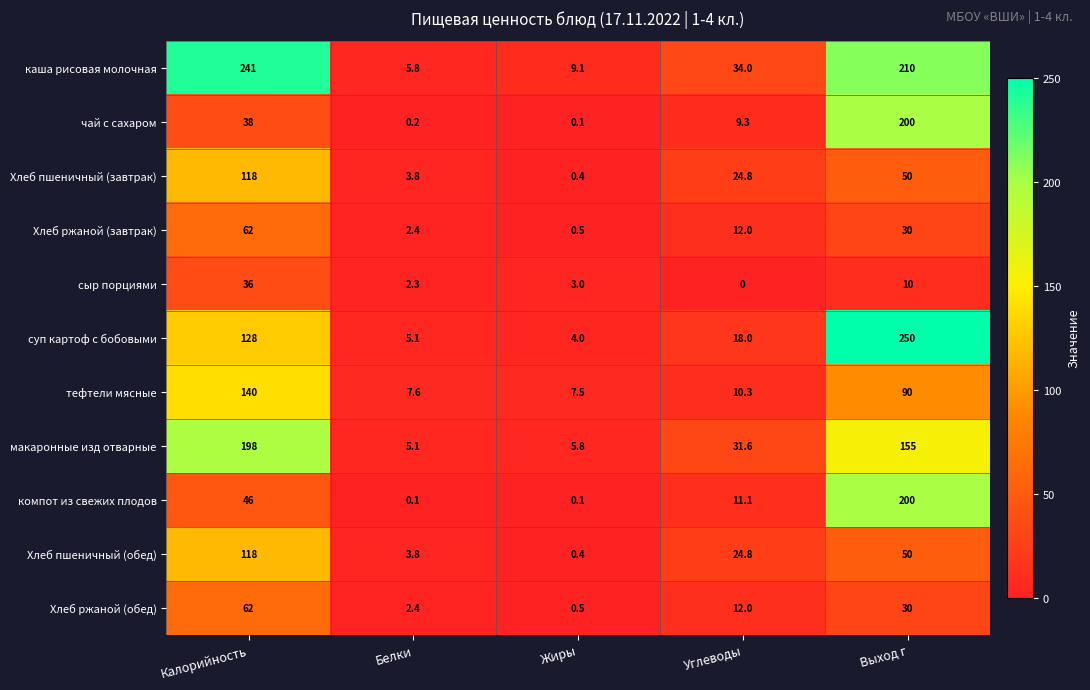

What is the lowest value of the каша рисовая молочная series?

5.8